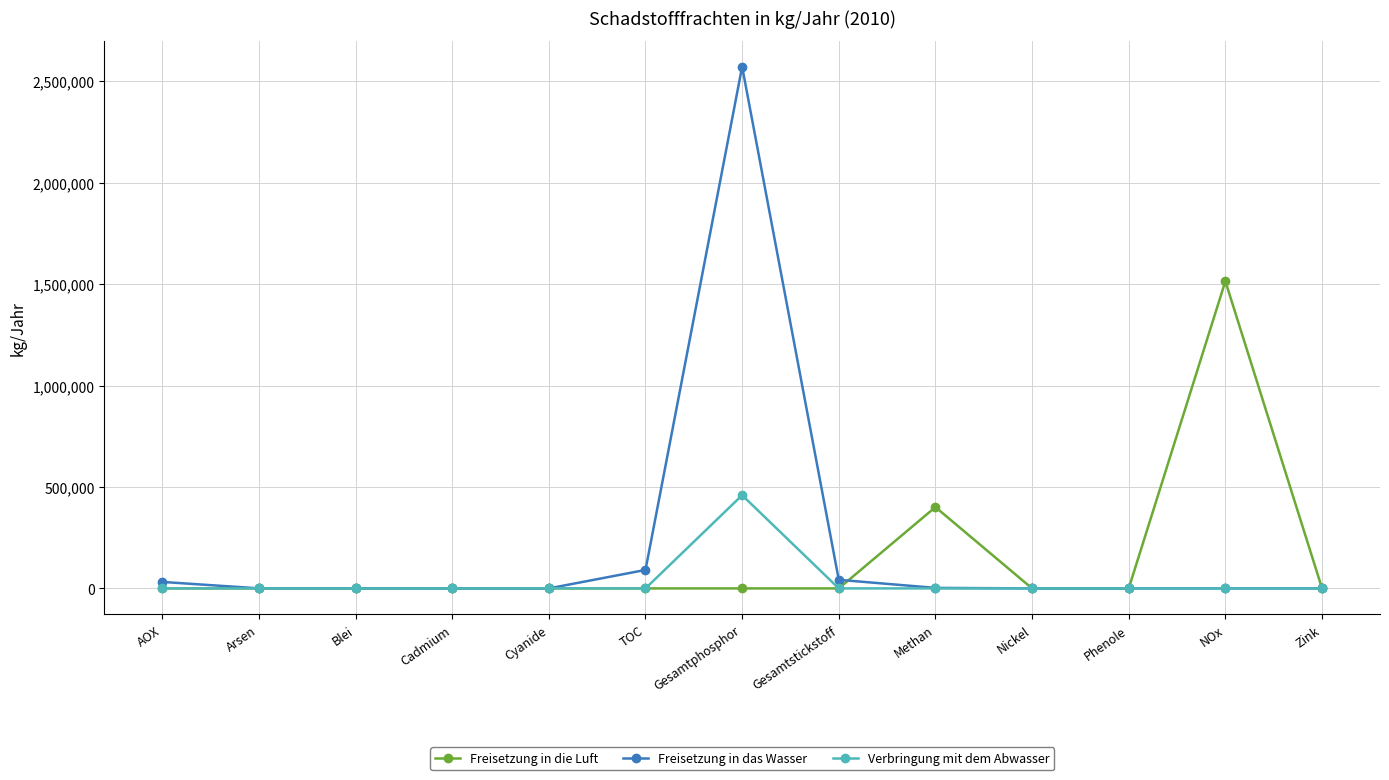

True or false: Verbringung mit dem Abwasser has more than 1 points higher than both neighbors.

True